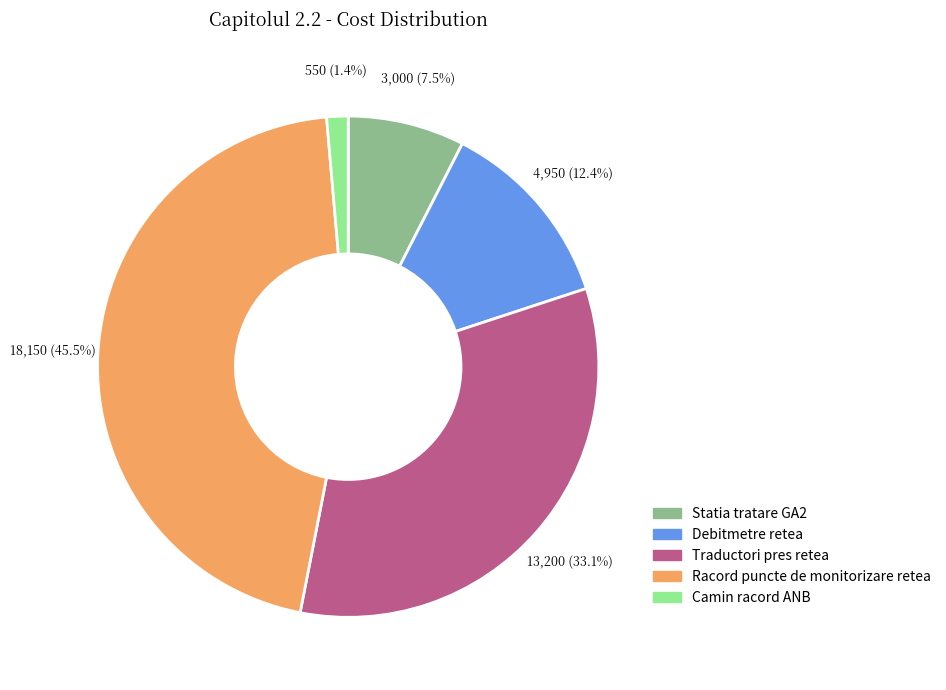

Approximately how many times larger is the value at Traductori pres retea compared to Racord puncte de monitorizare retea?

0.7